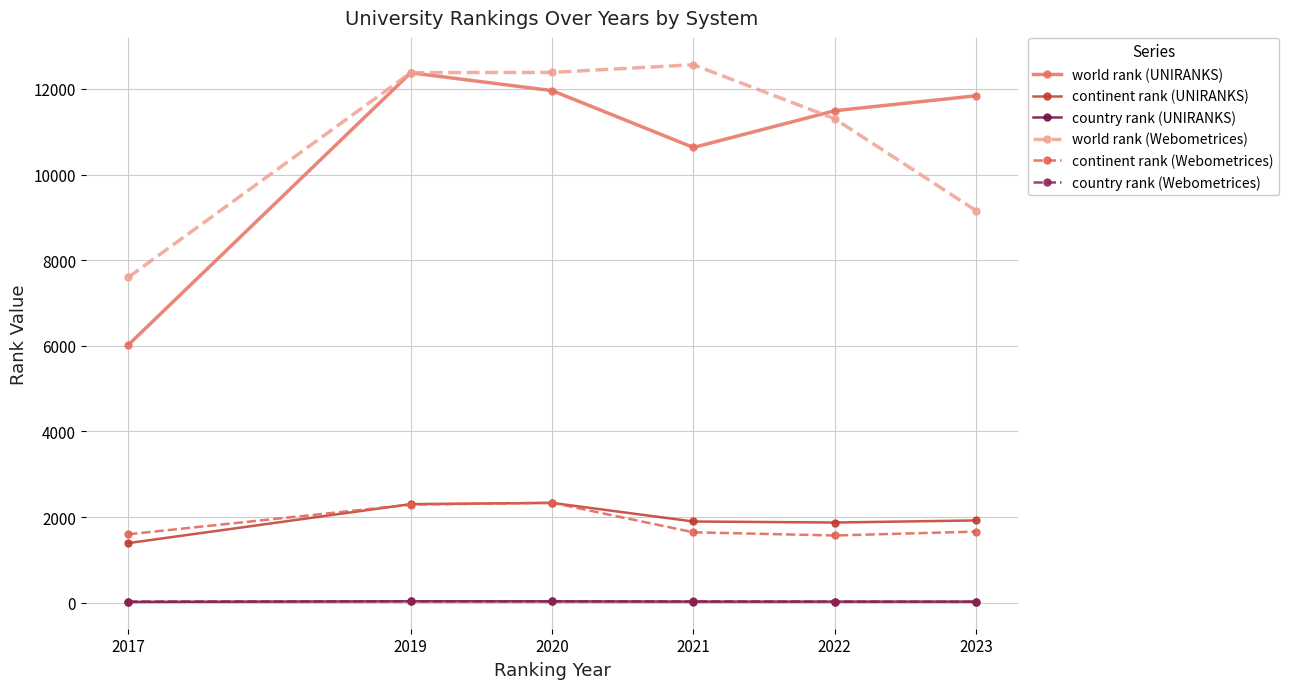

Where does the world rank (UNIRANKS) series first go above 11839?

2019